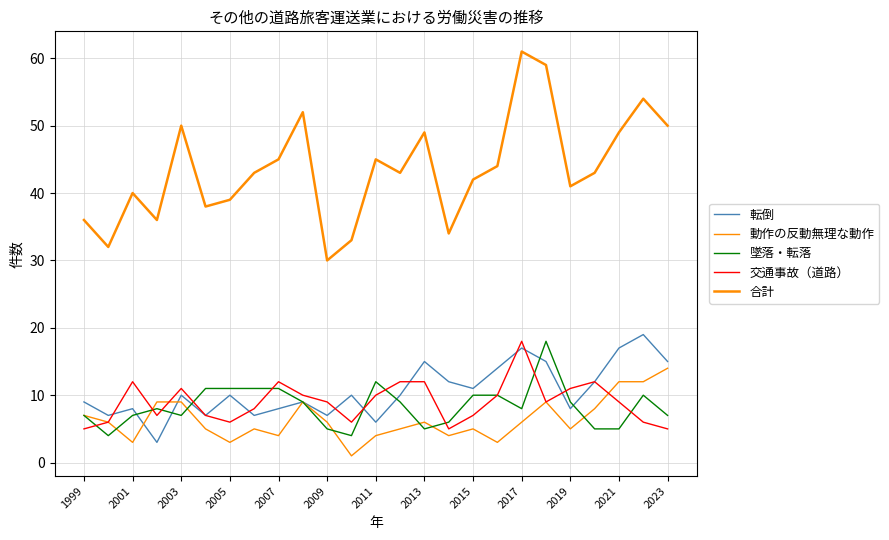

Which series has the widest spread of values?

合計